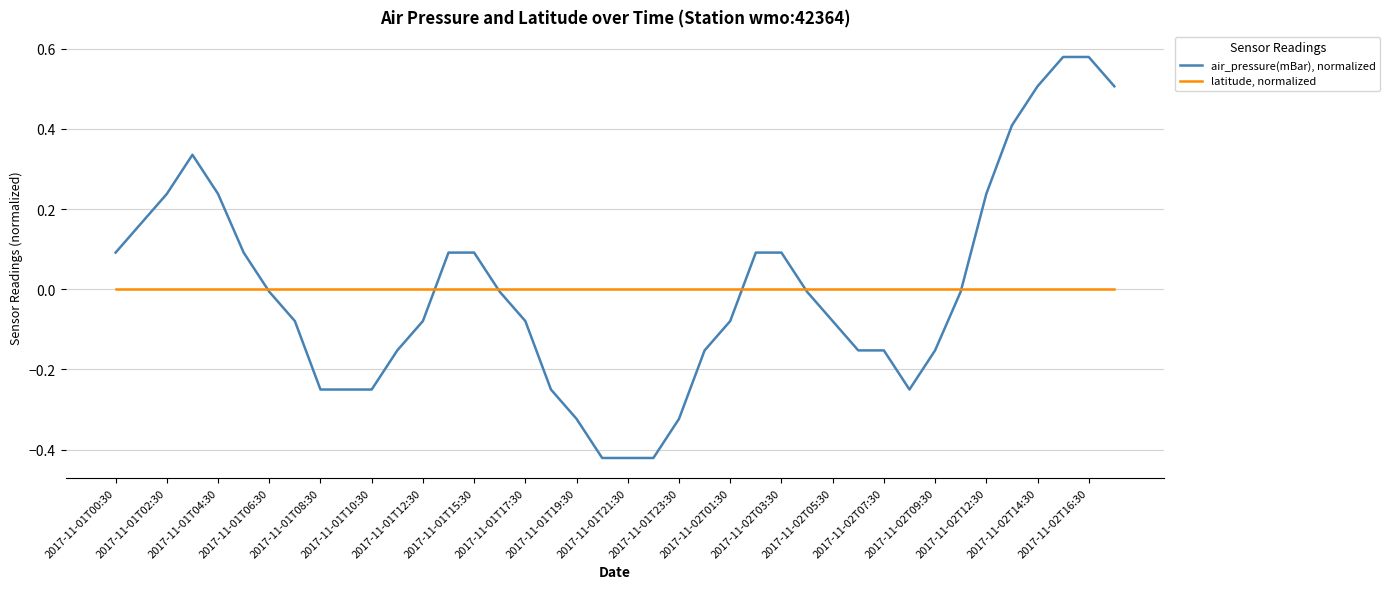

Which series has the largest range (max minus min)?

air_pressure(mBar), normalized